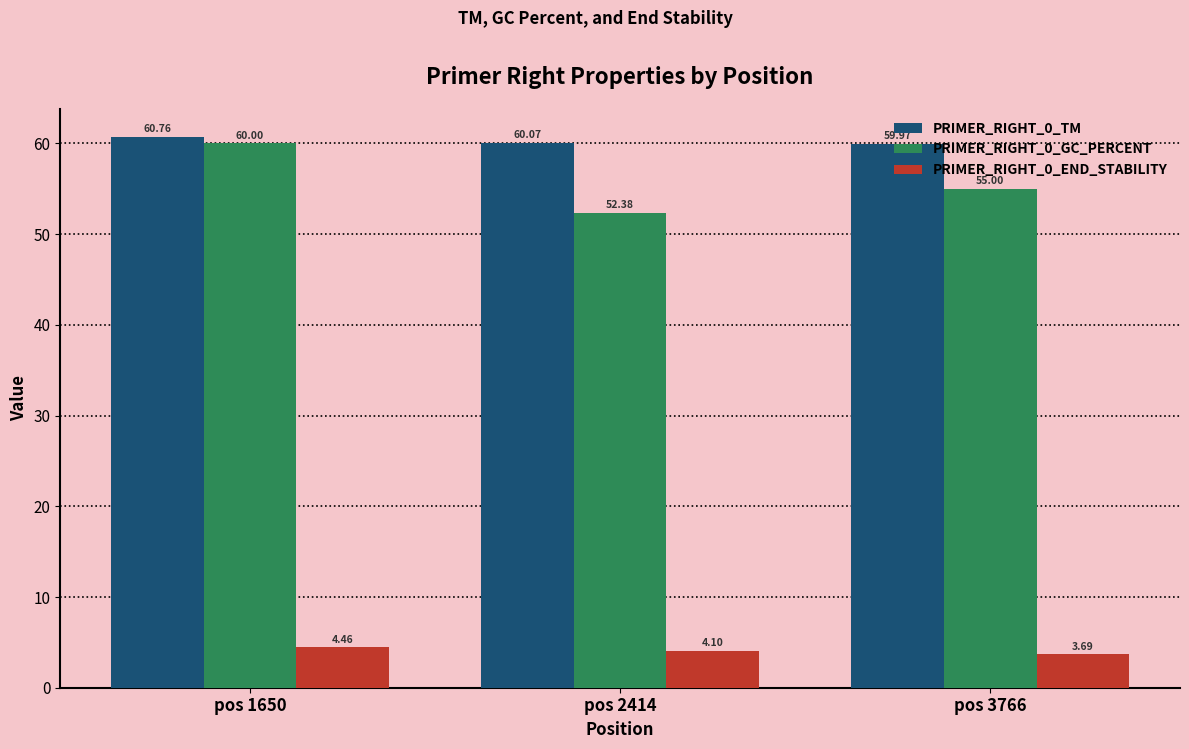

What is the spread (max minus min) of values at pos 1650?

56.3